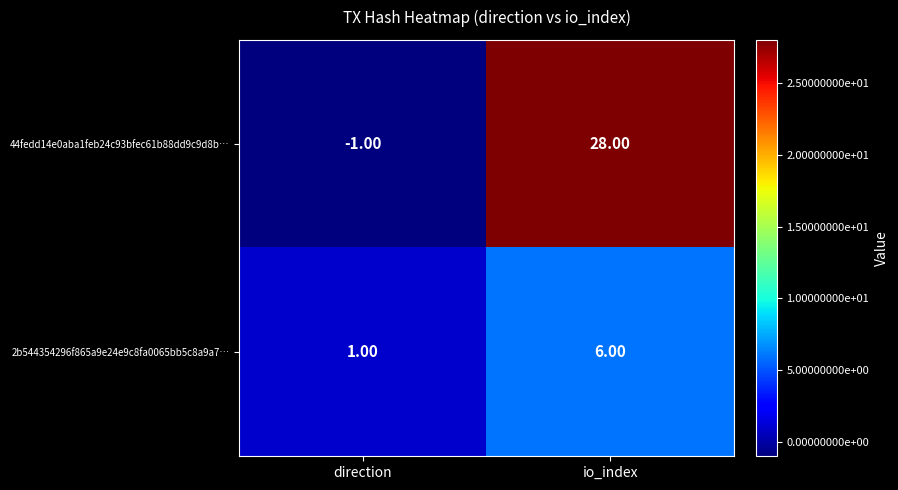

Where is 2b544354296f865a9e24e9c8fa0065bb5c8a9a7… nearest to the value 3?

direction